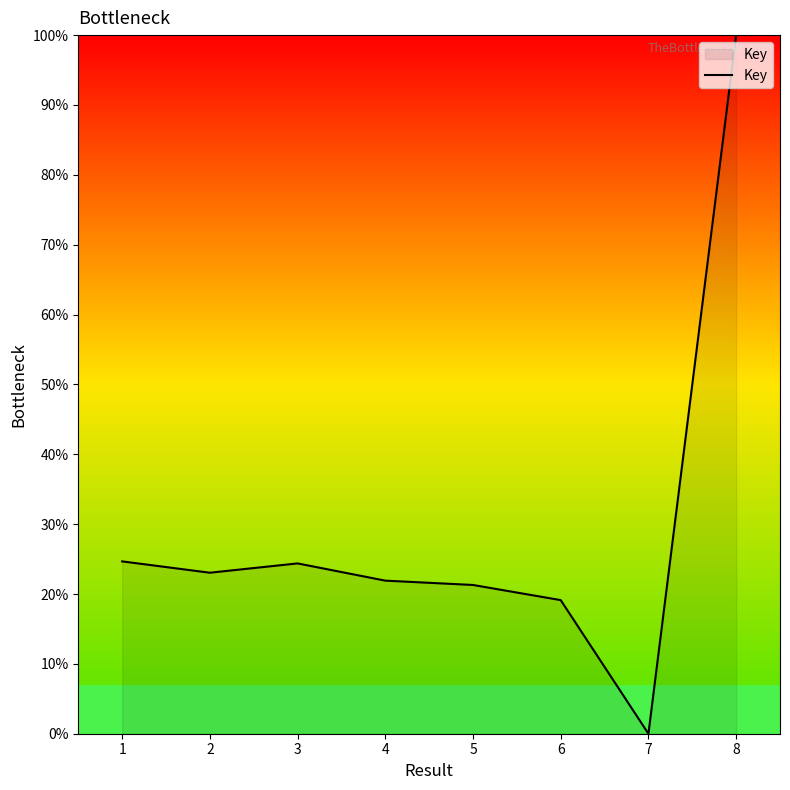

How many positive values are there?

7